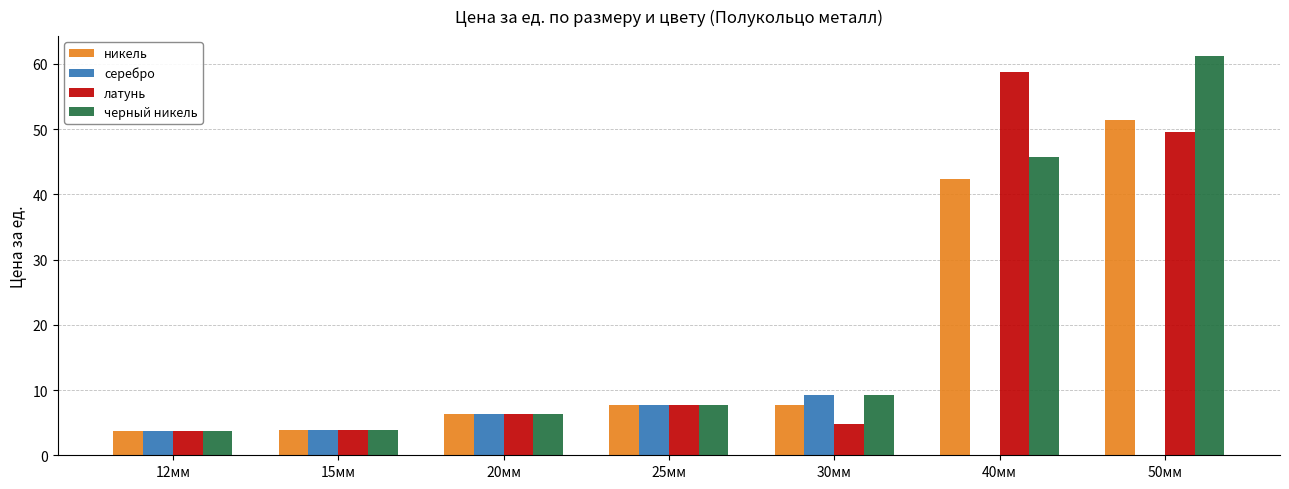

What is the maximum value for черный никель?

61.2